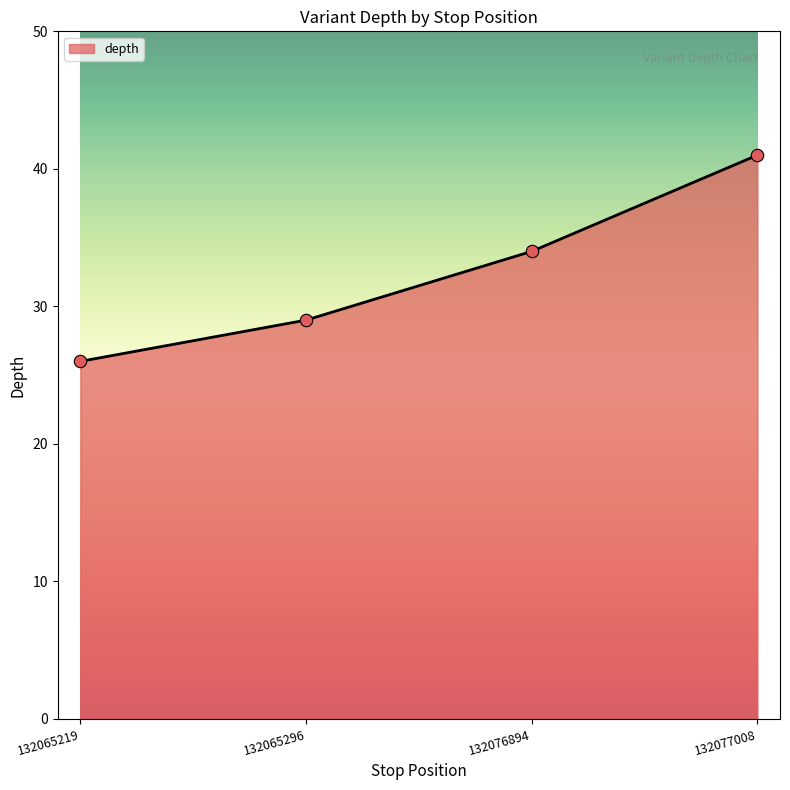

Approximately how many times larger is the value at 132065296 compared to 132065219?

1.1